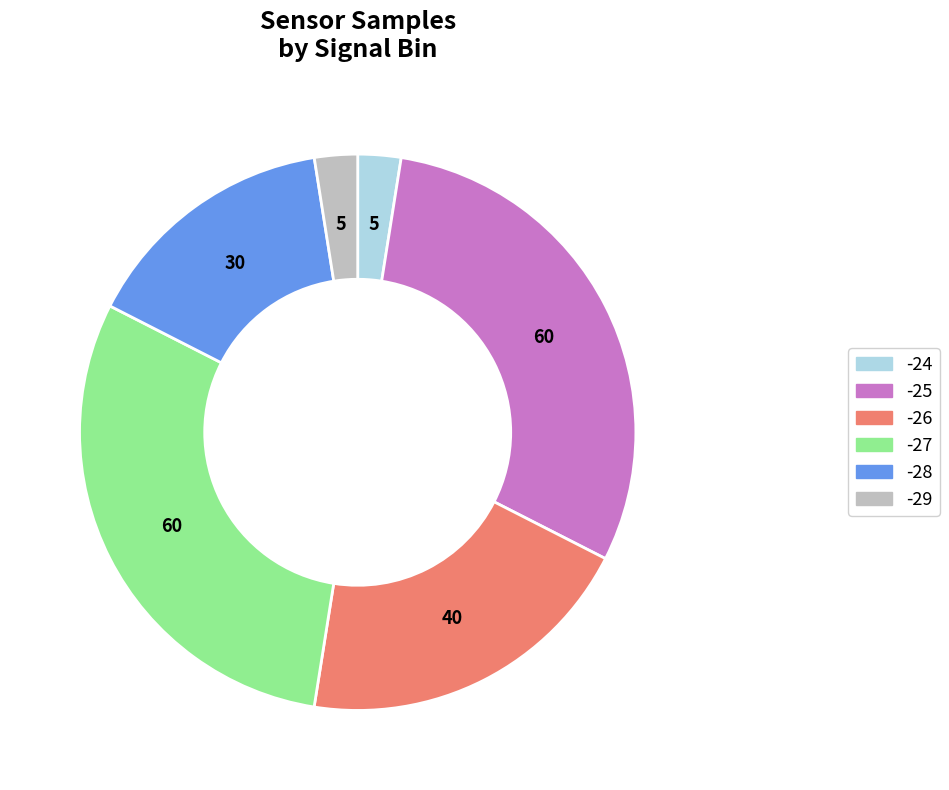

Does any single category account for the majority?

No